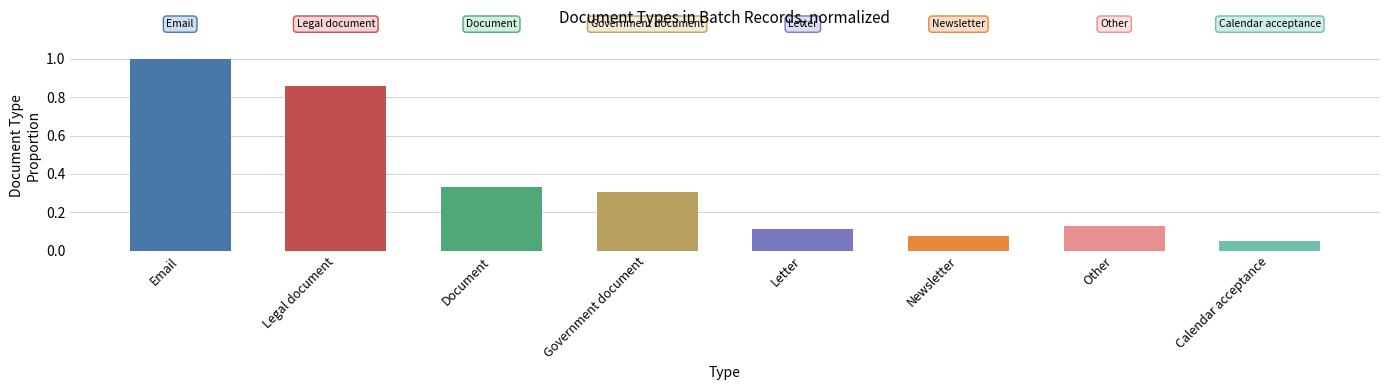

The chart shows a value of 0.6 at Email. True or false?

False